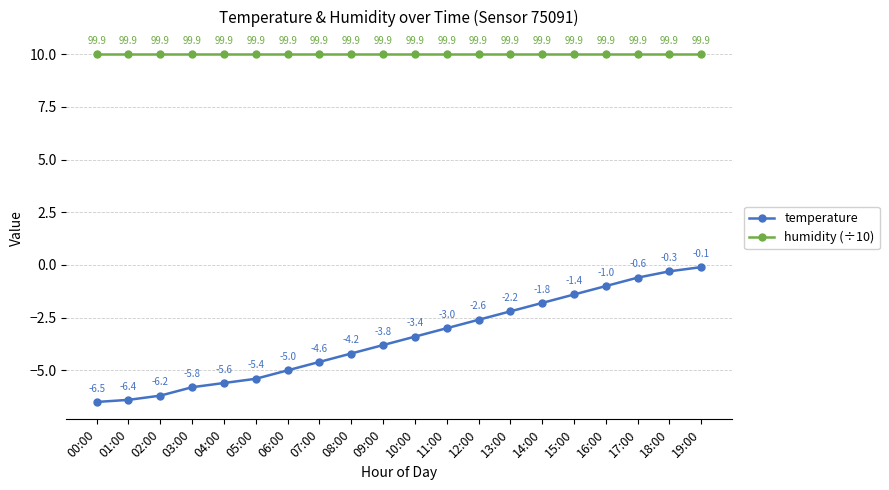

Reading left to right, list all the values displayed in this chart.

temperature: -6.5	-6.4	-6.2	-5.8	-5.6	-5.4	-5.0	-4.6	-4.2	-3.8	-3.4	-3.0	-2.6	-2.2	-1.8	-1.4	-1.0	-0.6	-0.3	-0.1
humidity (÷10): 10.0	10.0	10.0	10.0	10.0	10.0	10.0	10.0	10.0	10.0	10.0	10.0	10.0	10.0	10.0	10.0	10.0	10.0	10.0	10.0